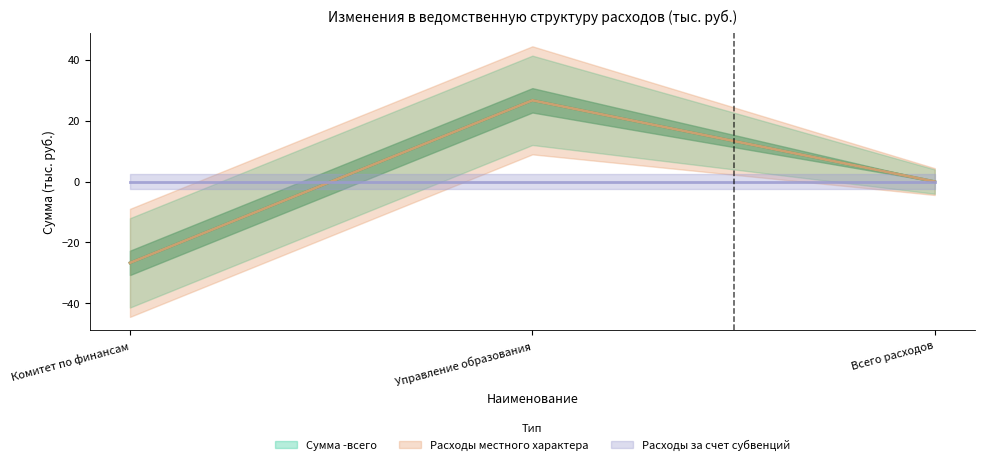

What is the greatest value displayed?

26.7